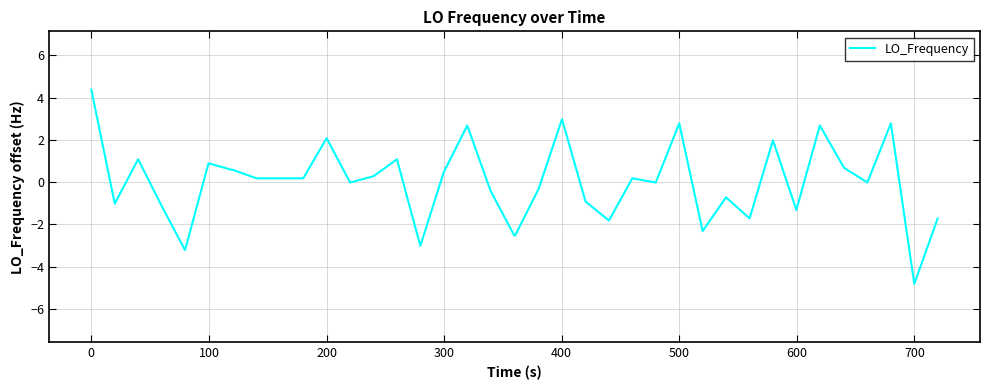

What is the smallest value displayed?

-4.8